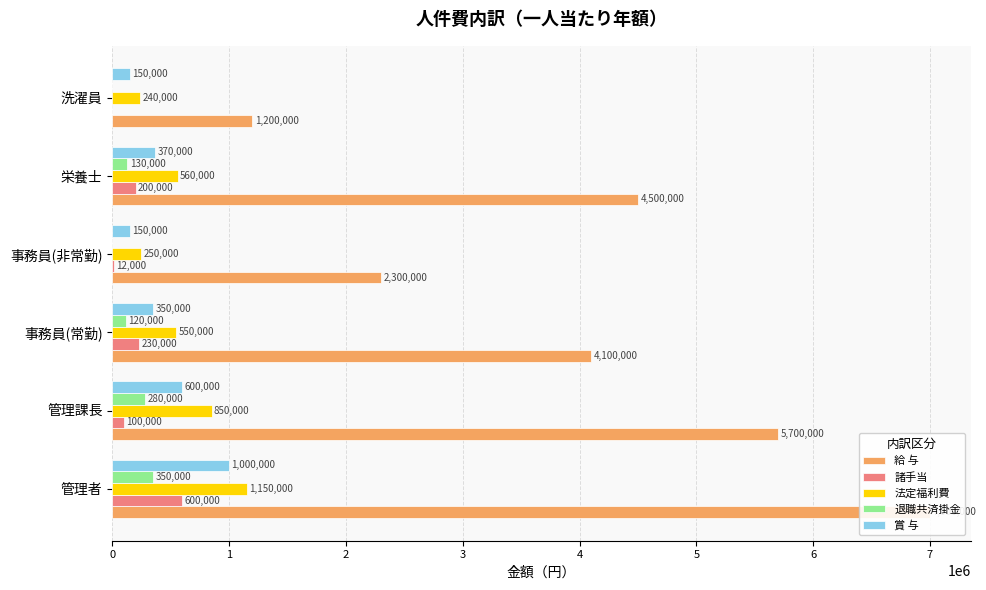

What is the value of the 賞 与 bar at the 3rd from the left?

350000